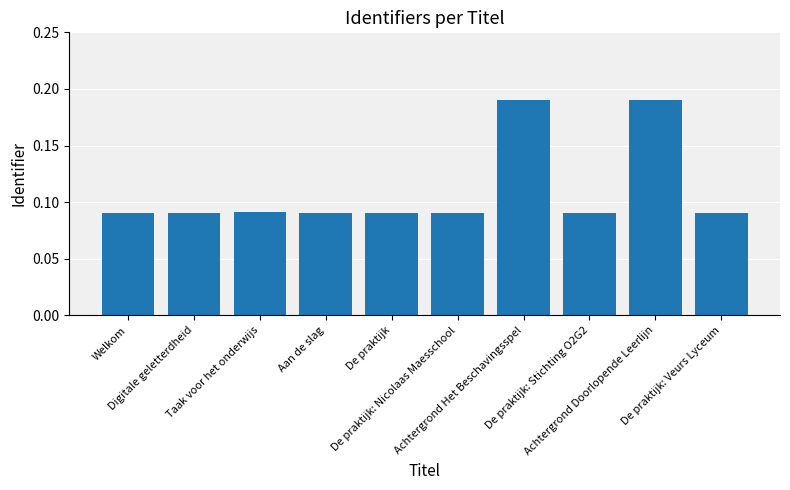

Is it true that the value at Aan de slag is 0.0?

False